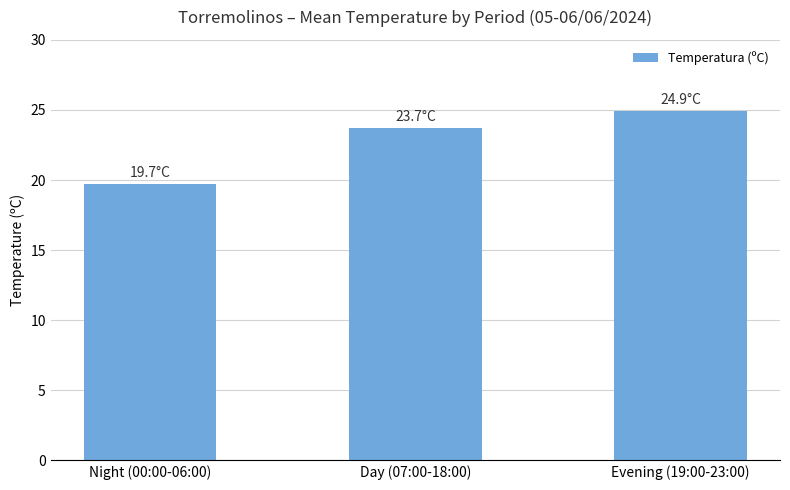

What is the label of the 2nd bar from the left?

Day (07:00-18:00)